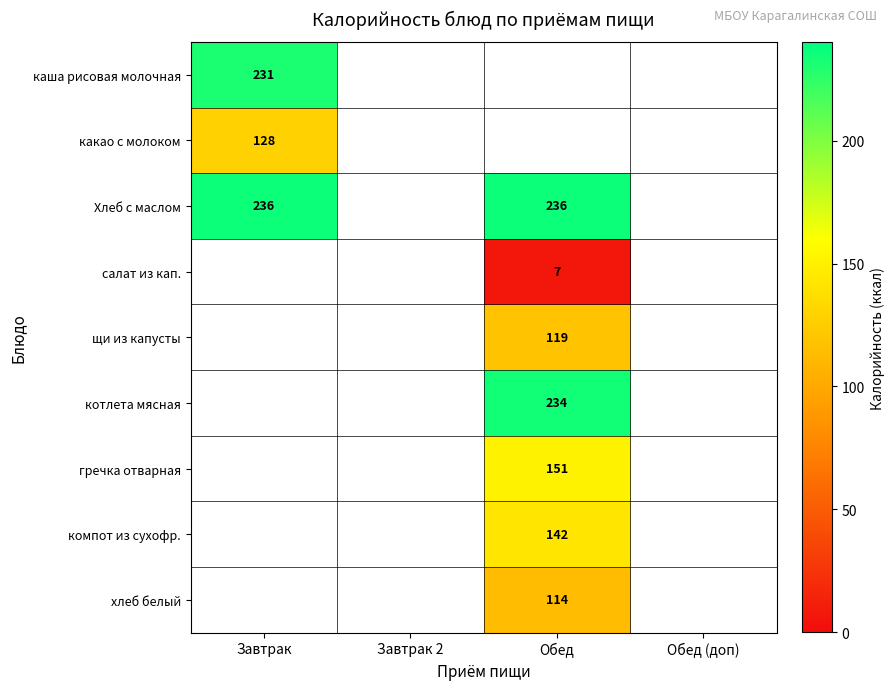

At how many categories does at least one series exceed 229?

2